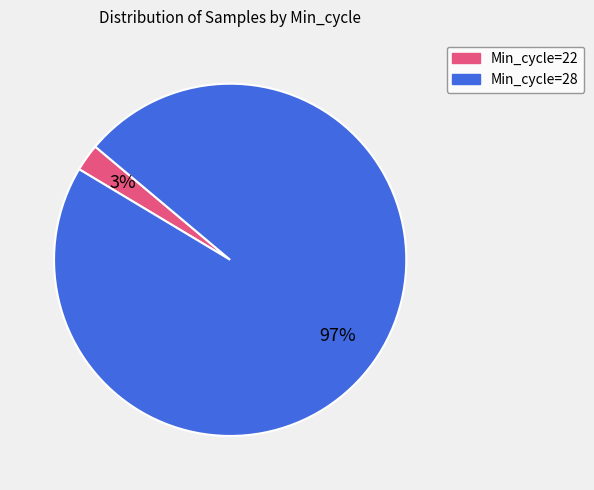

Is there a majority slice in this chart?

Yes